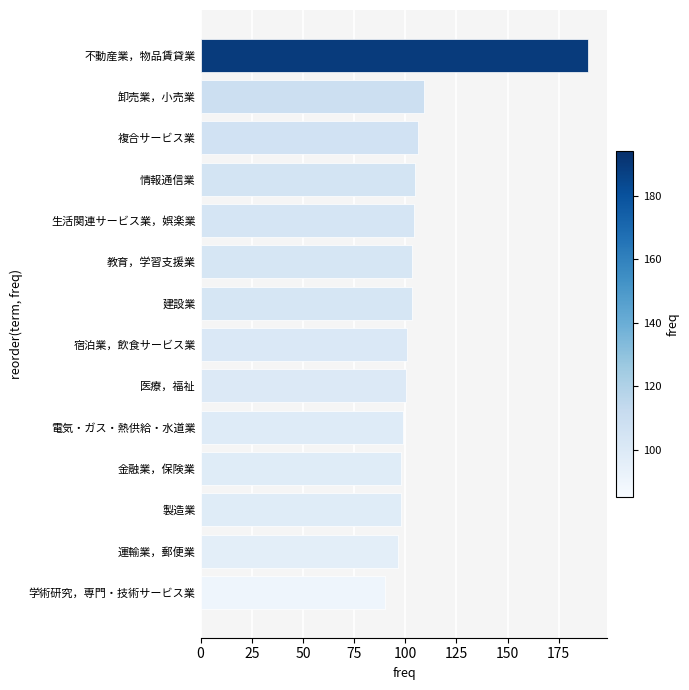

What is the minimum value shown in the chart?

90.1